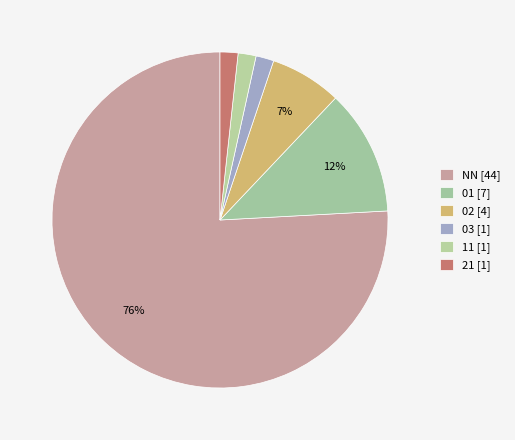

Which slice is the largest?

NN